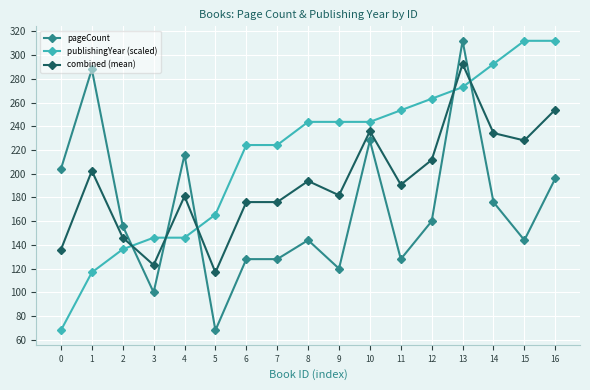

What is the average value of the publishingYear (scaled) series?

215.5